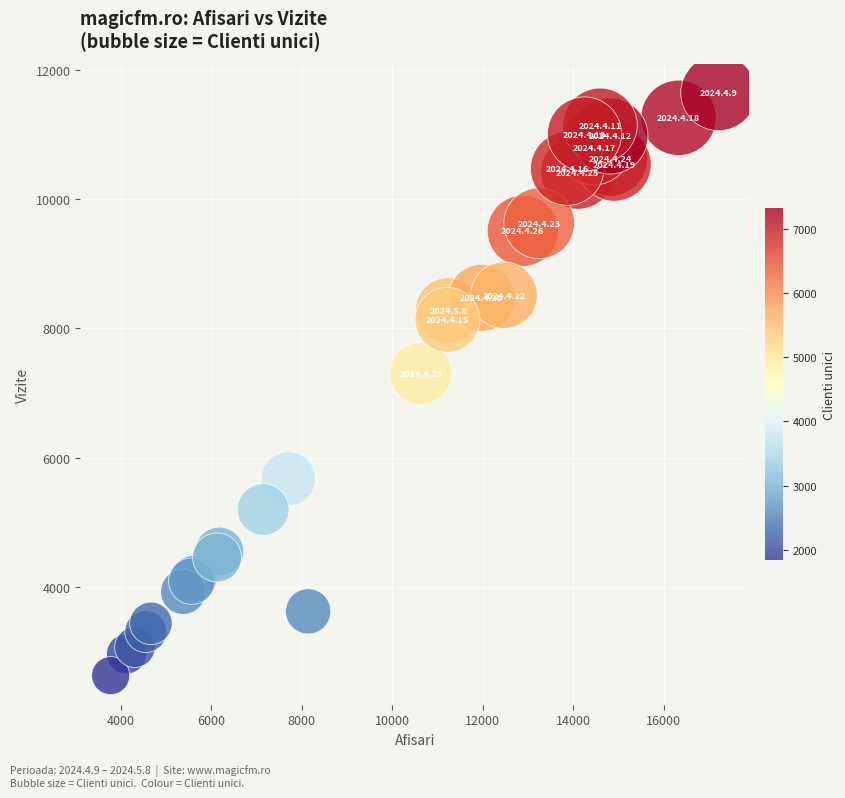

What Y value in the scatter plot is closest to 7136?

7303